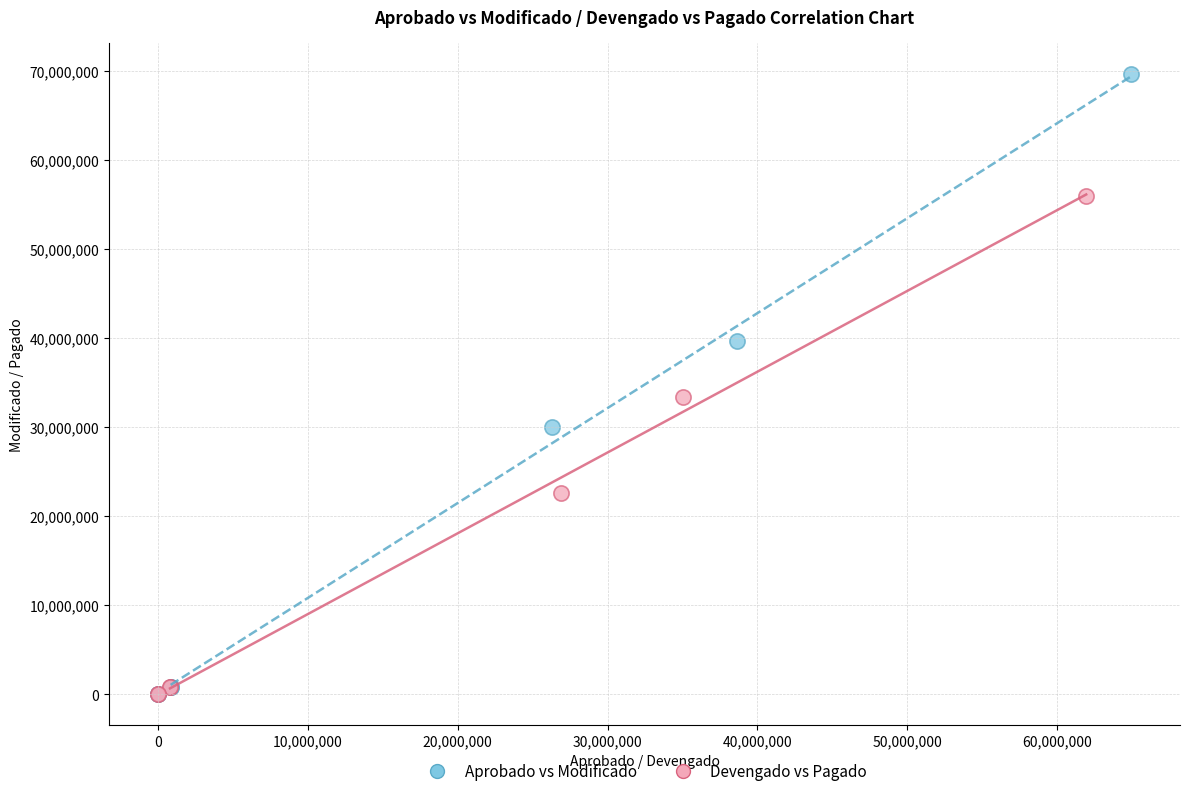

What are all the series names shown in the legend?

Aprobado vs Modificado, Devengado vs Pagado